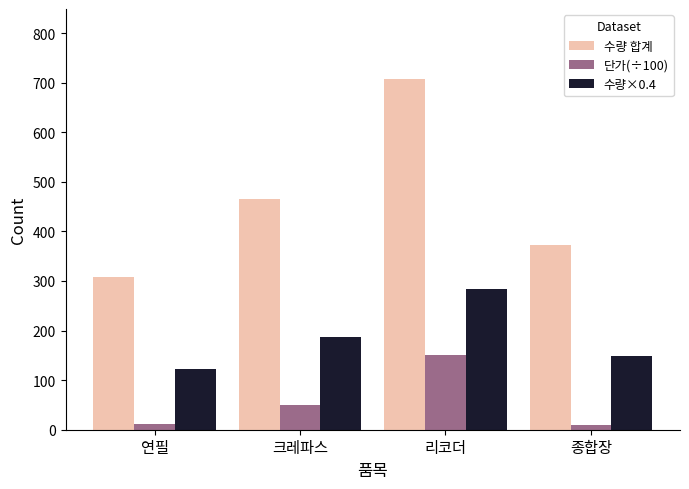

True or false: 단가(÷100) has a value of 93.3 at 리코더.

False